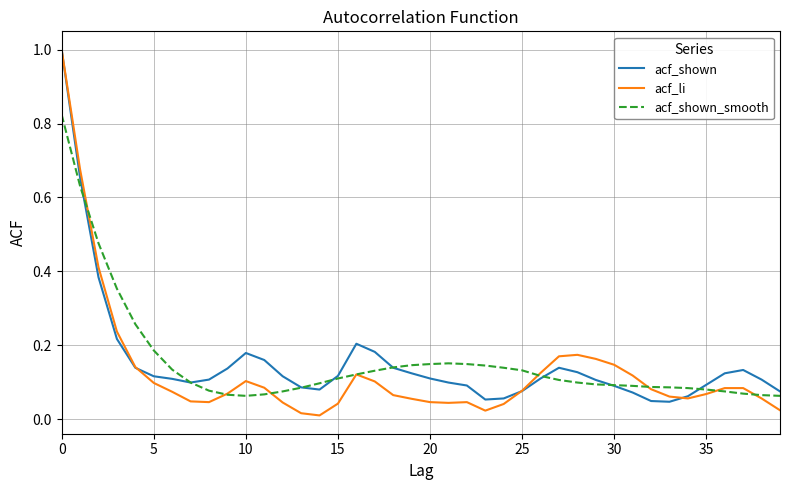

Which series has the widest spread of values?

acf_li